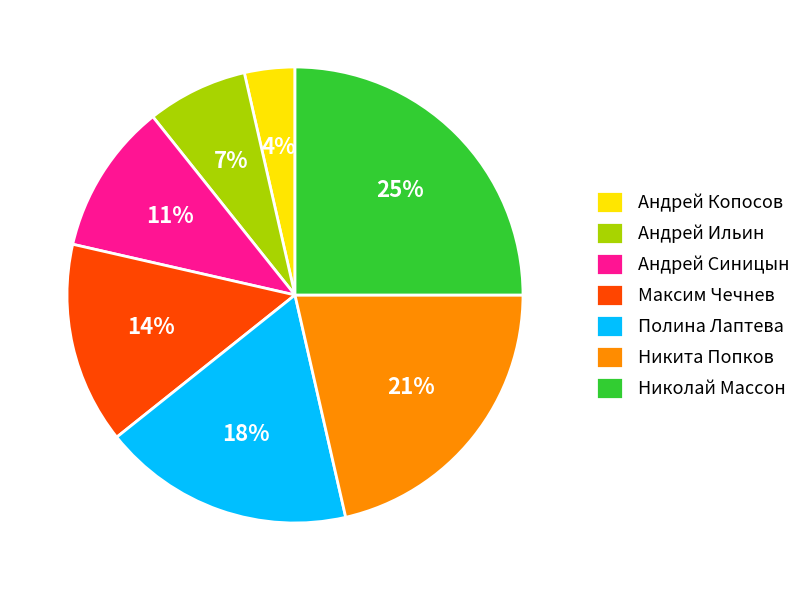

Is Николай Массон the majority of the pie?

No